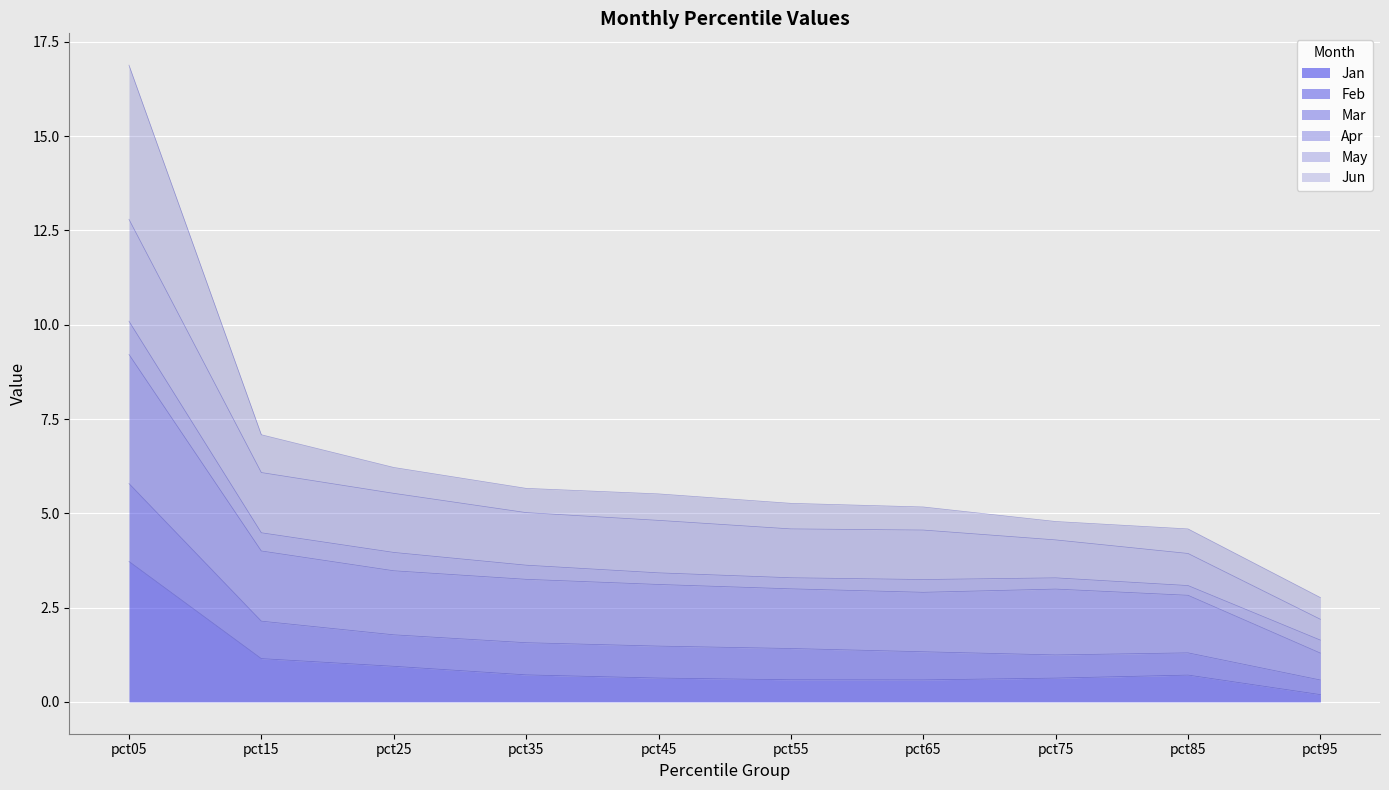

The Jan series shows 0.6 at pct65. True or false?

True